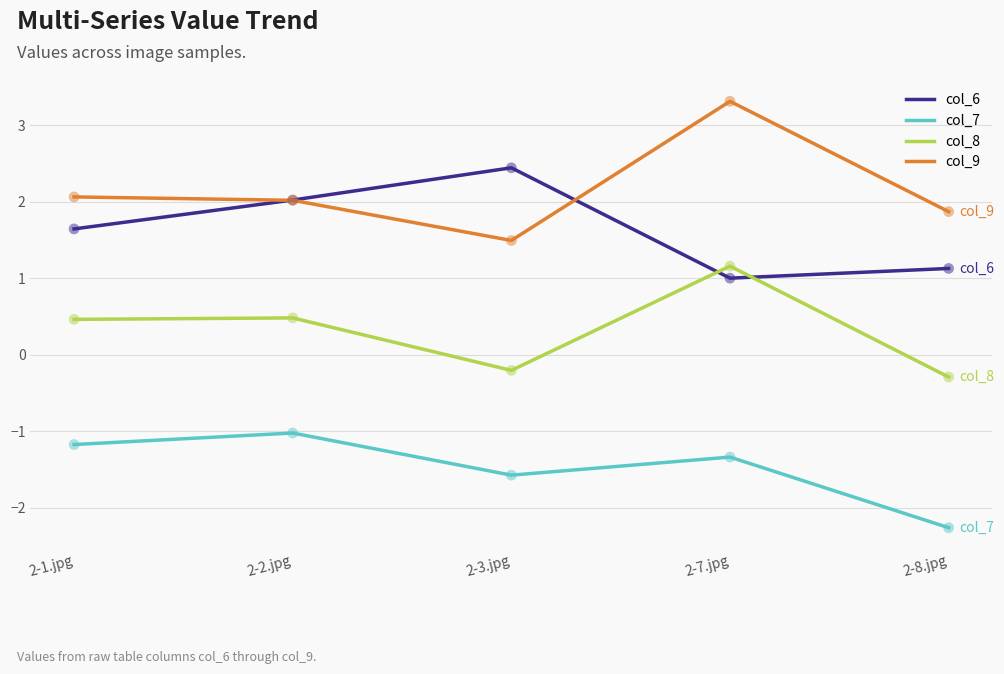

What is the difference between the highest and lowest values at 2-8.jpg?

4.1